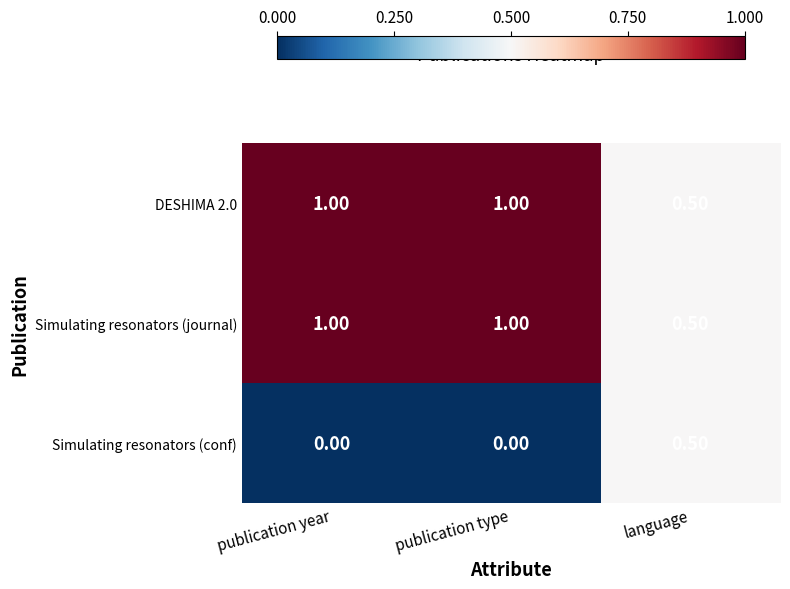

What is the total value across all series at publication type?

2.0